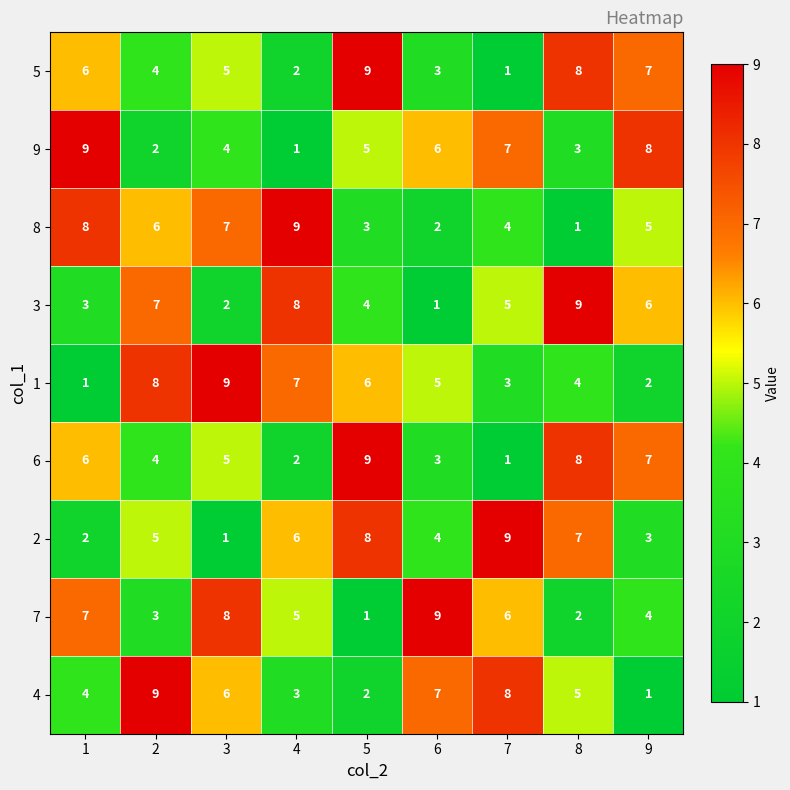

What is the total value across all series at 1?

46